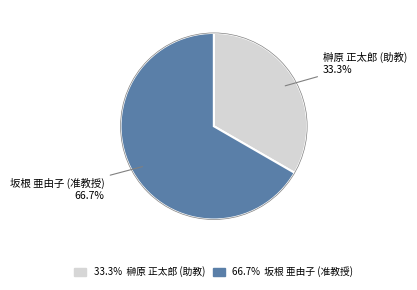

Does any single category account for the majority?

Yes